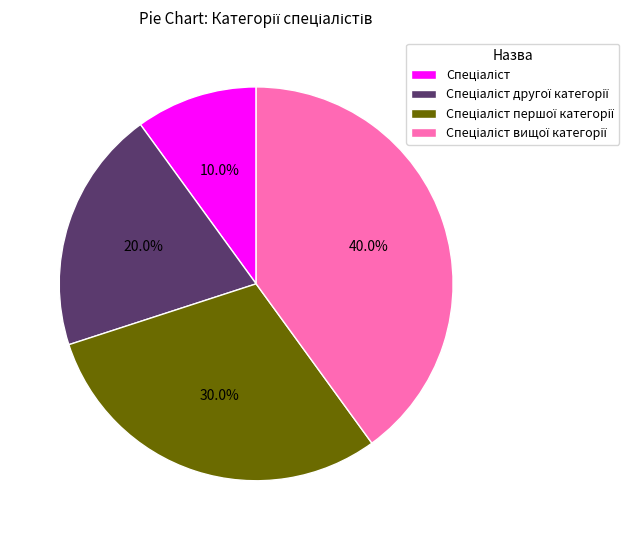

How many segments does this pie chart have?

4